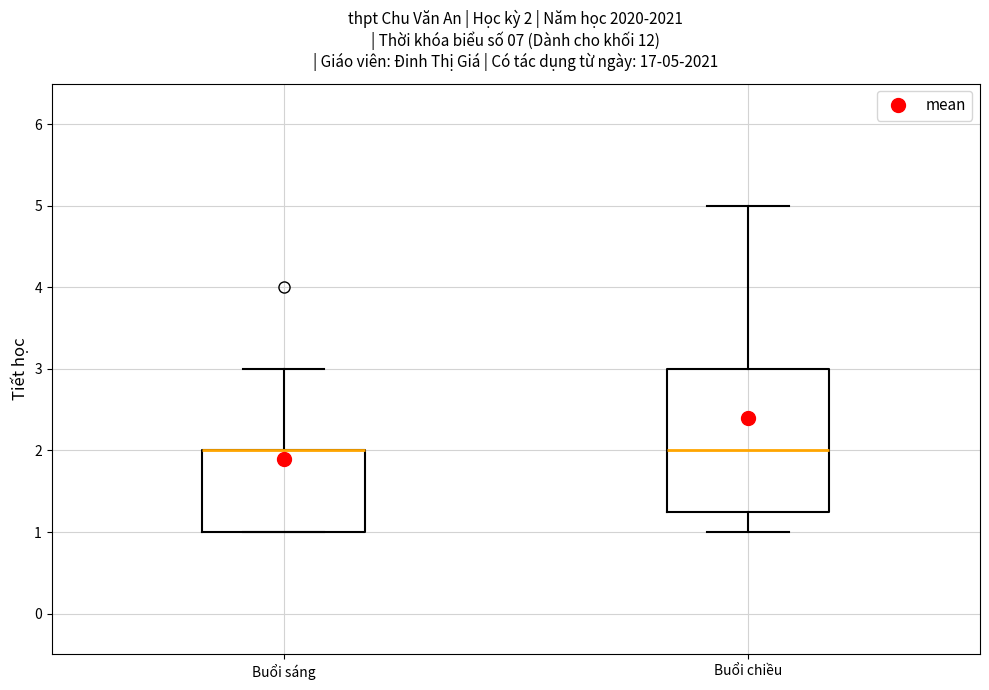

Comparing the boxes themselves (not the whiskers), which one is the tallest?

Buổi chiều